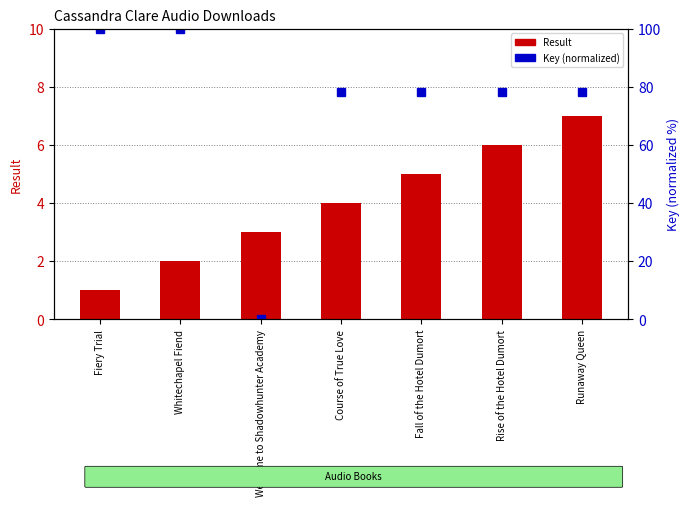

Reading right to left, list all the values displayed in this chart.

Result: Runaway Queen=7.0	Rise of the Hotel Dumort=6.0	Fall of the Hotel Dumort=5.0	Course of True Love=4.0	Welcome to Shadowhunter Academy=3.0	Whitechapel Fiend=2.0	Fiery Trial=1.0
Key (normalized): Runaway Queen=78.2	Rise of the Hotel Dumort=78.2	Fall of the Hotel Dumort=78.2	Course of True Love=78.2	Welcome to Shadowhunter Academy=0.0	Whitechapel Fiend=100.0	Fiery Trial=100.0